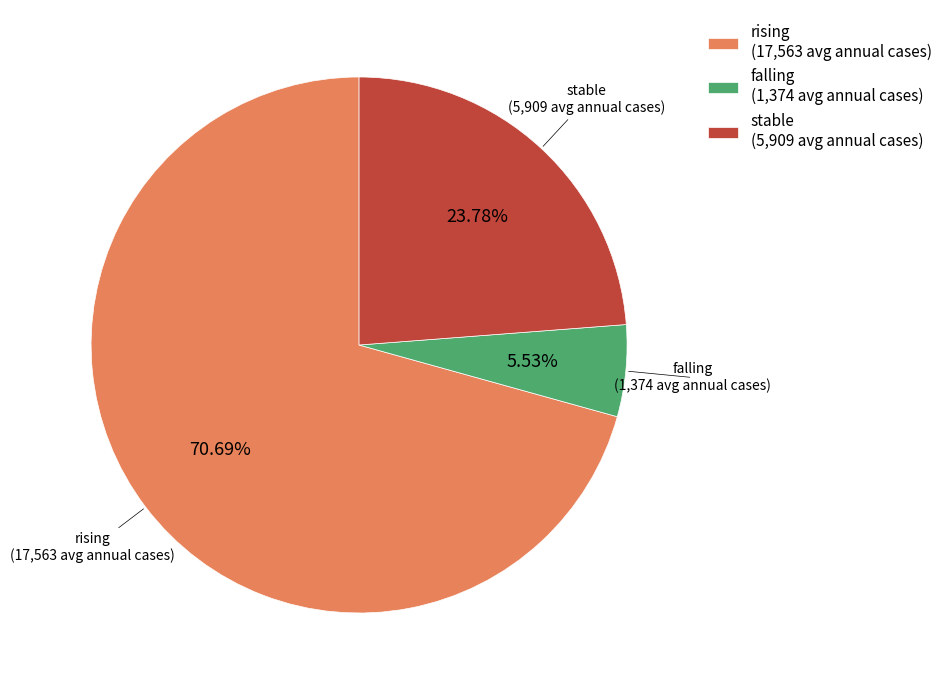

What percentage is the stable slice, to the nearest percent?

24%